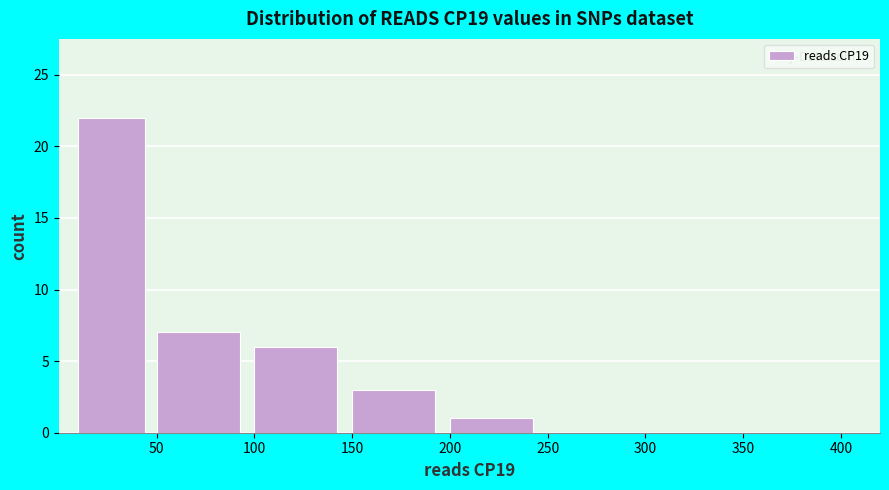

How tall is the bar that spans 150 to 200 on the x-axis? The values are not printed on the chart, so give them approximately, as read against the axis.

3